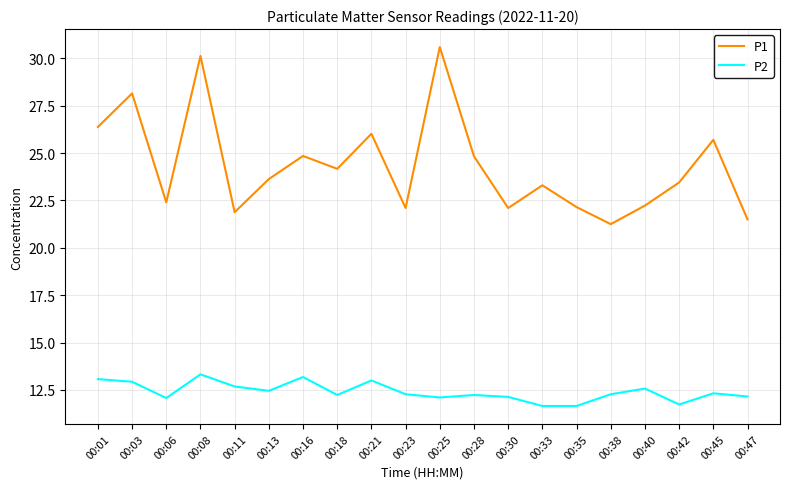

Is this an area chart (filled region under the line)?

No